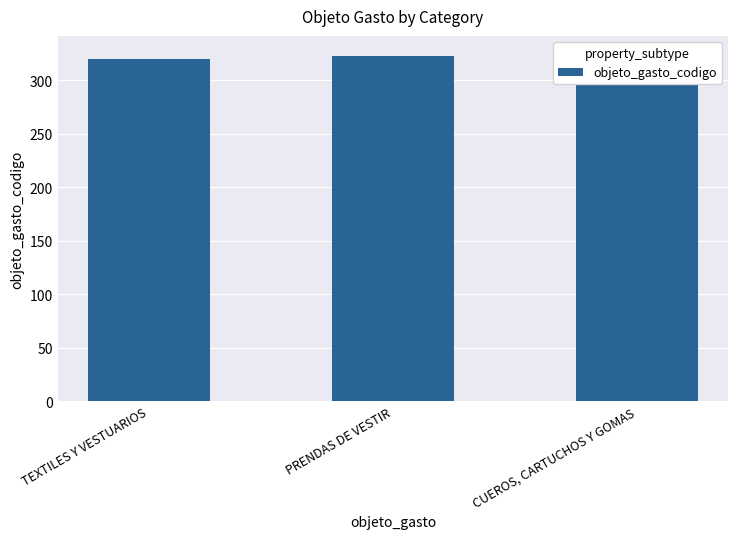

Reading right to left, extract all data points from this chart.

CUEROS, CARTUCHOS Y GOMAS=325	PRENDAS DE VESTIR=322	TEXTILES Y VESTUARIOS=320